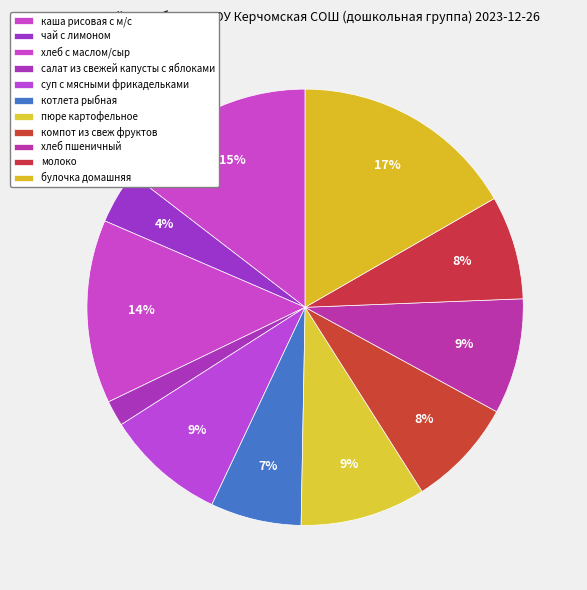

Does хлеб с маслом/сыр account for over 50% of the chart?

No